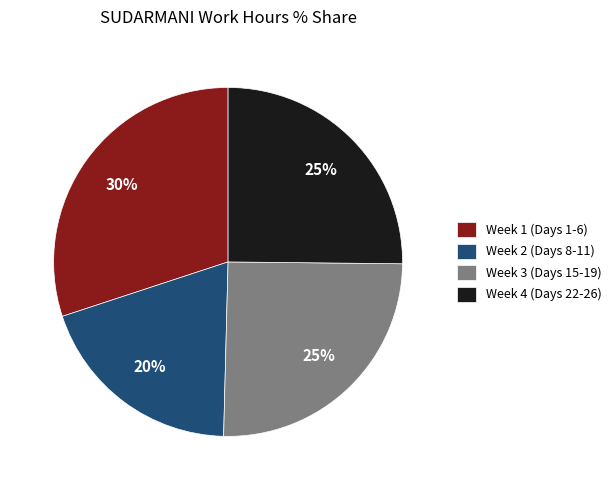

What is the ratio of the value at Week 1 (Days 1-6) to the value at Week 3 (Days 15-19)?

1.2